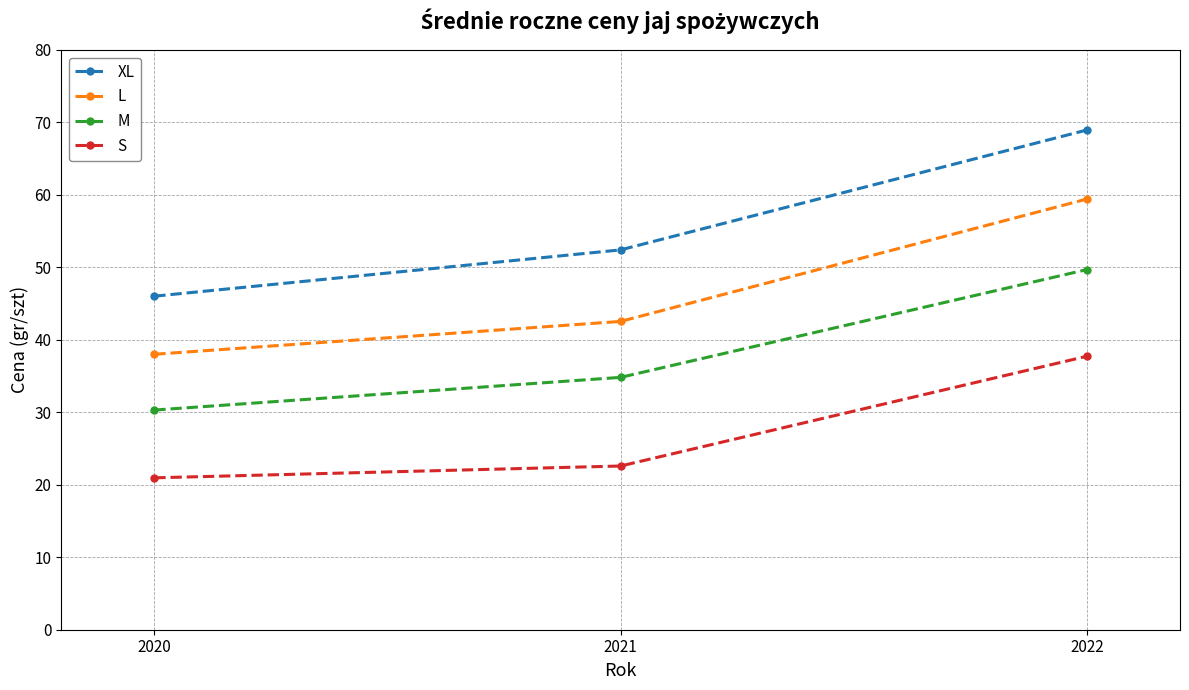

List the series in order of their peak value, lowest first.

S, M, L, XL